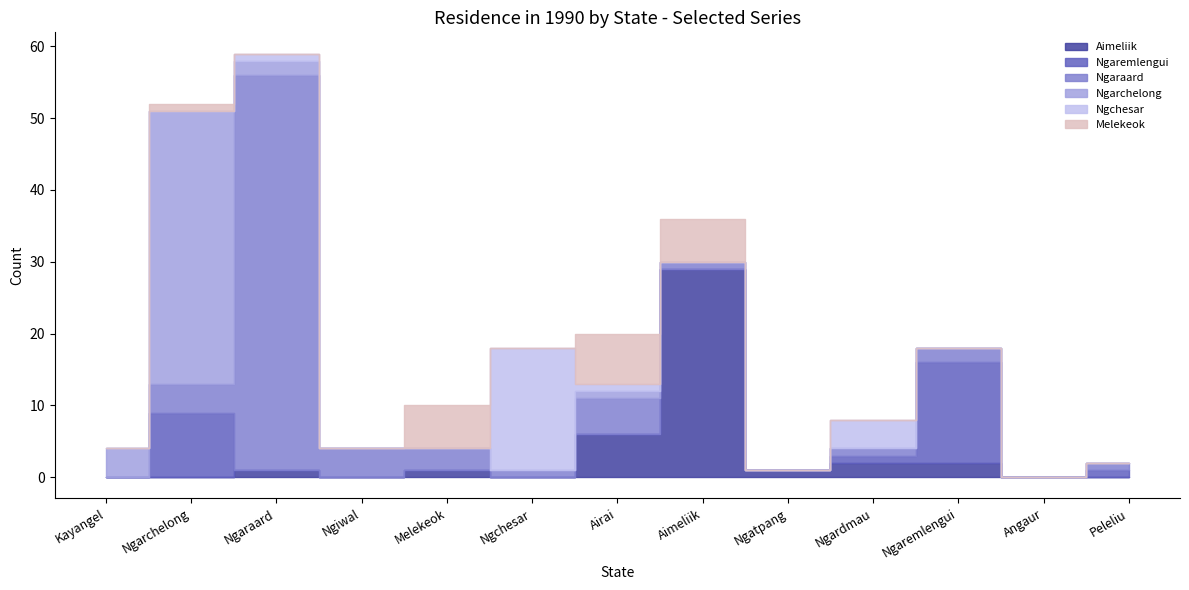

What is the difference between the maximum and minimum values in the Ngaraard series?

55